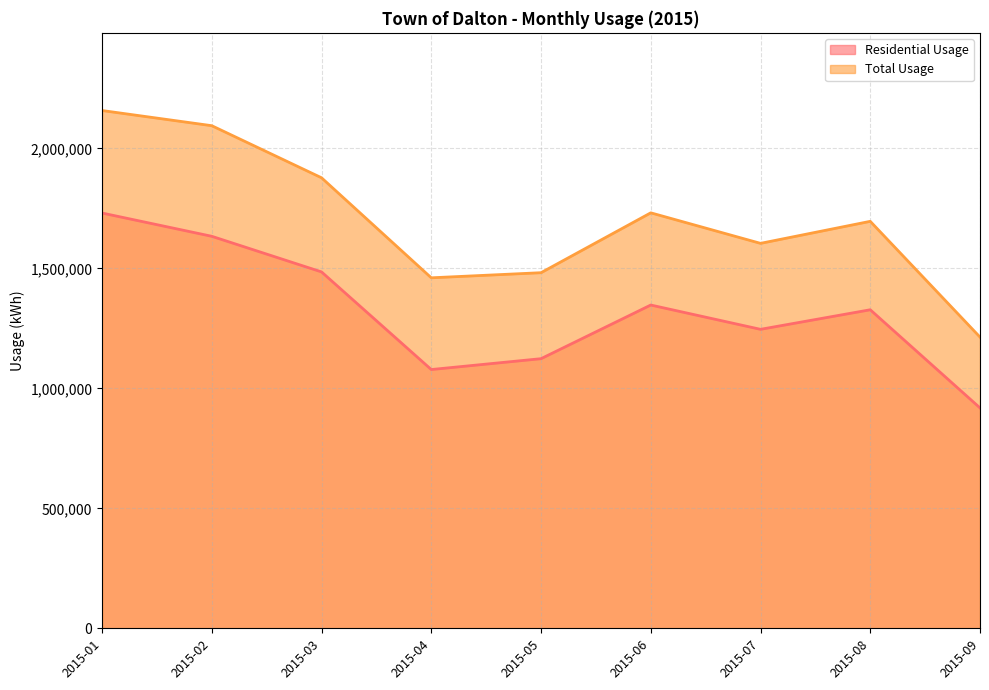

Where does the Total Usage series first go above 1695832?

2015-01